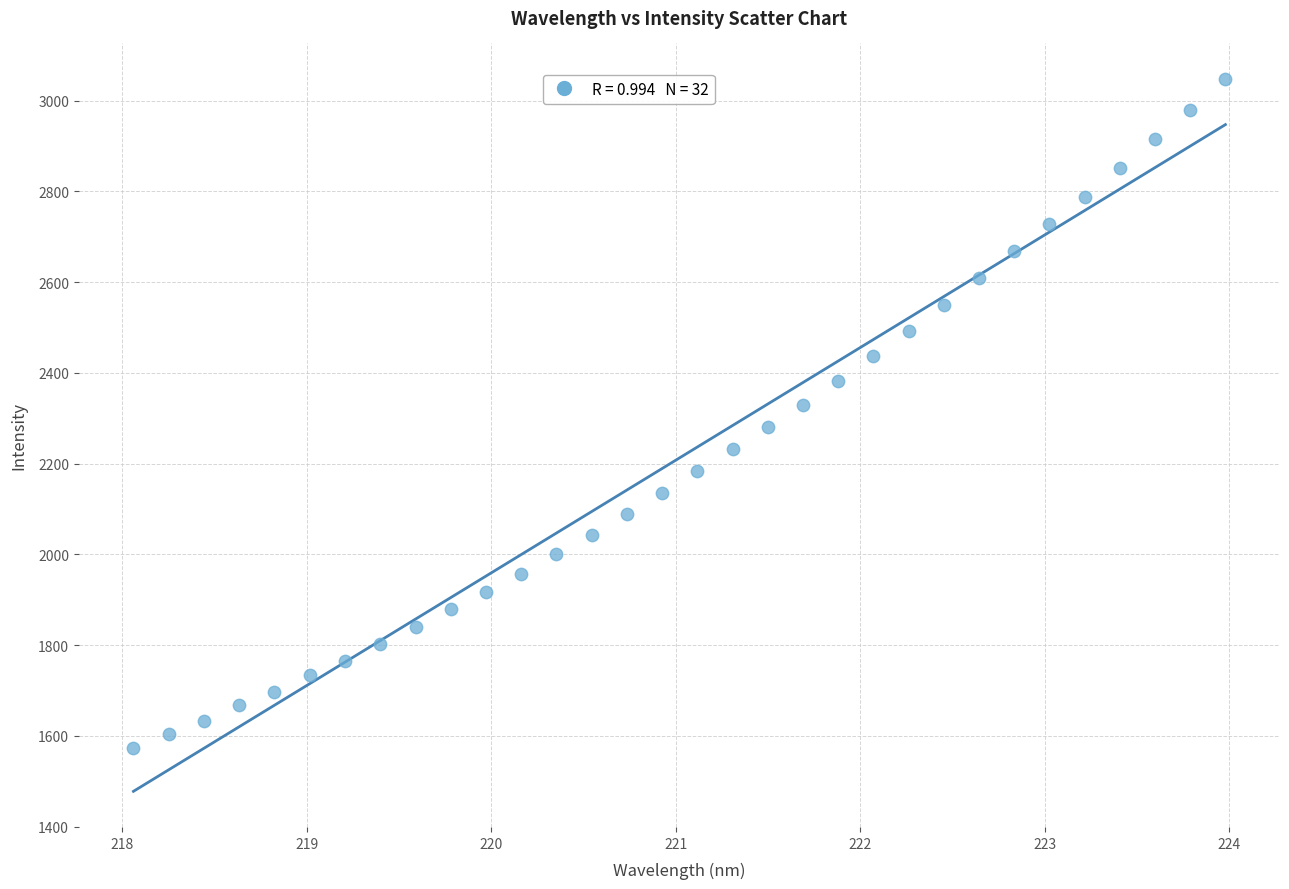

What is the range of Y values (max minus min)?

1473.7